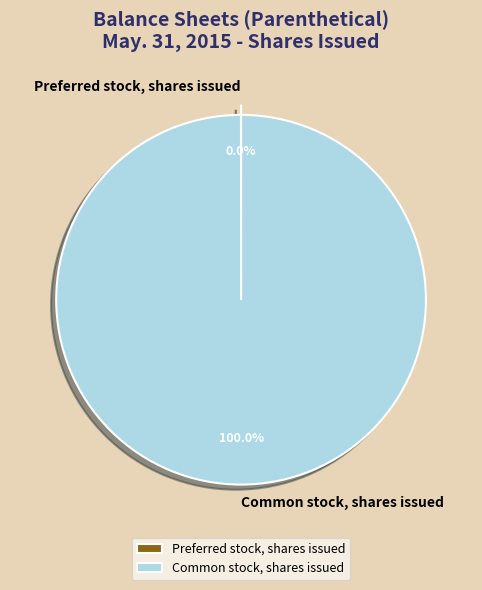

Is it true that Common stock, shares issued is 89% of the pie?

False